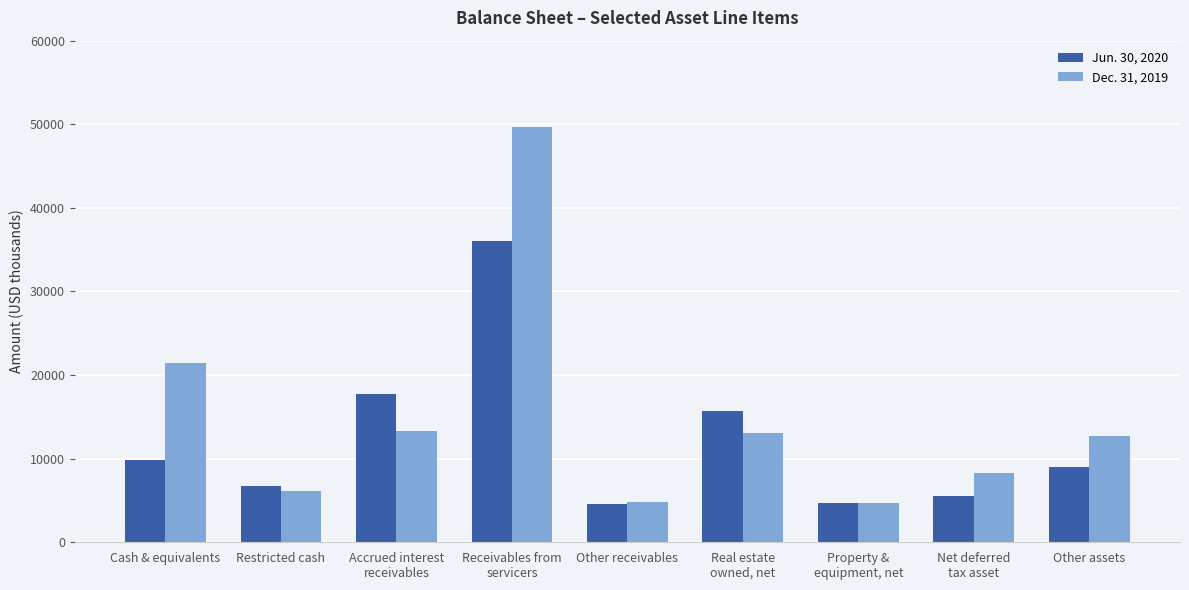

What is the minimum value shown in the chart?

4609